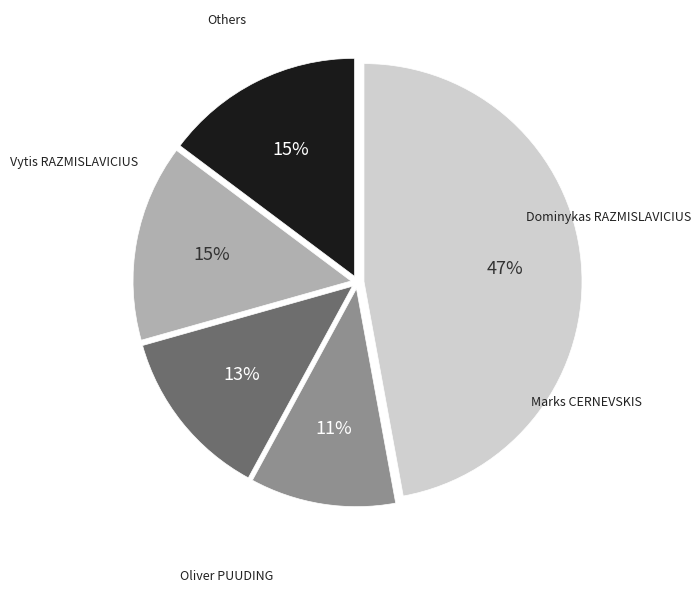

To the nearest percent, what is the difference between the largest and smallest slice percentages?

36%